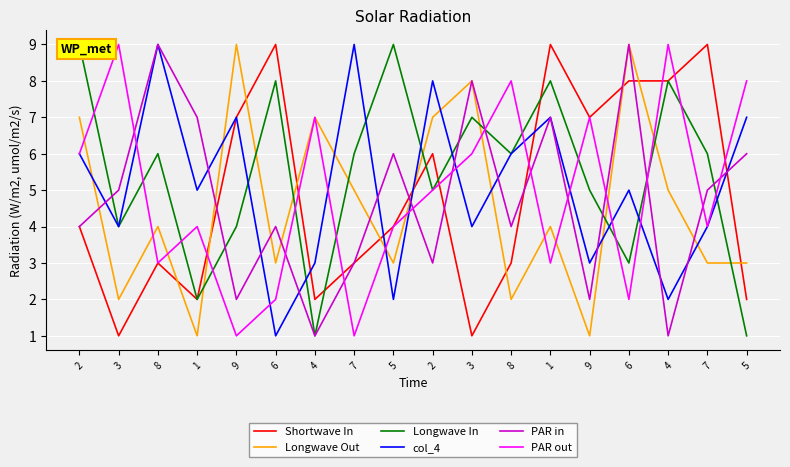

At which label does Longwave In reach its peak?

2